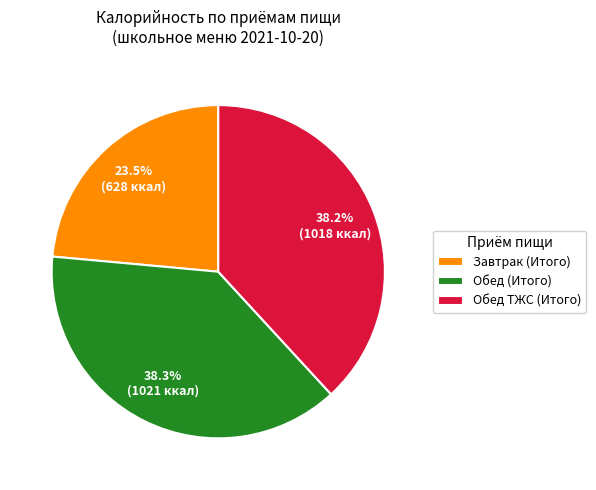

What is the ratio of the value at Завтрак (Итого) to the value at Обед (Итого)?

0.6